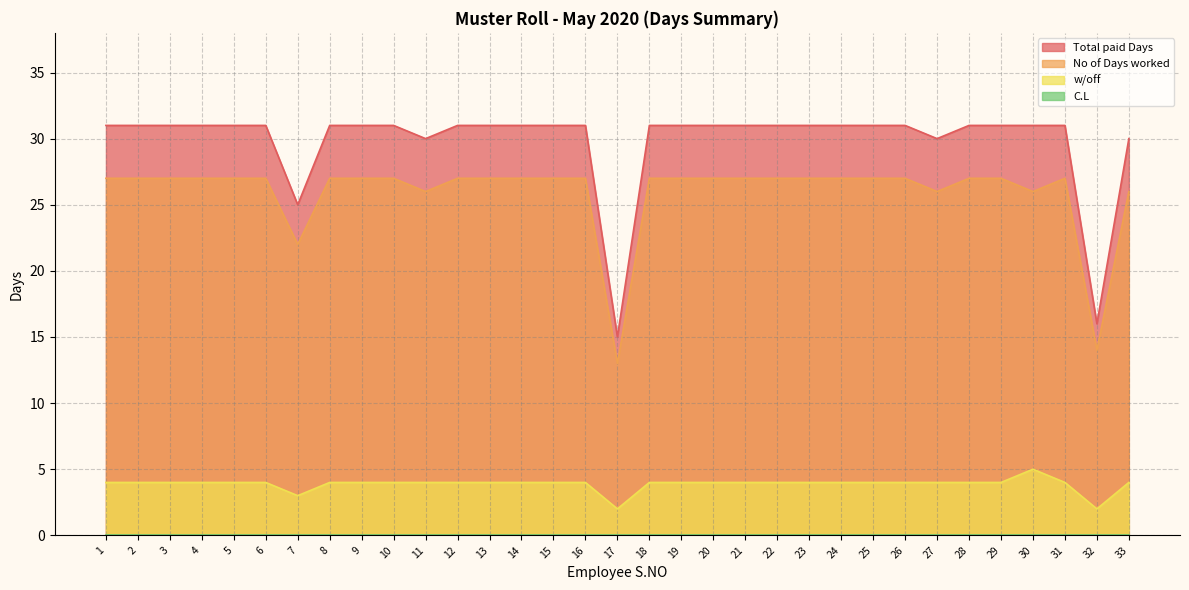

What is the value of the Total paid Days point at the 1st from the left?

31